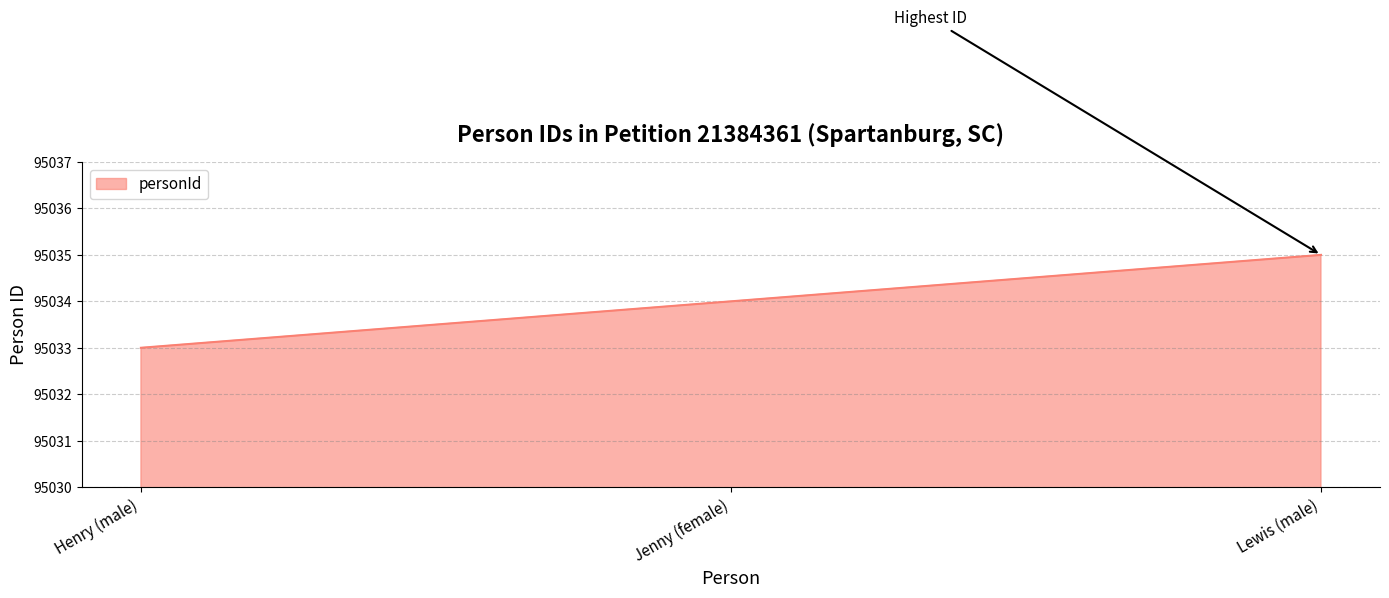

The value at Lewis (male) is 138879. True or false?

False